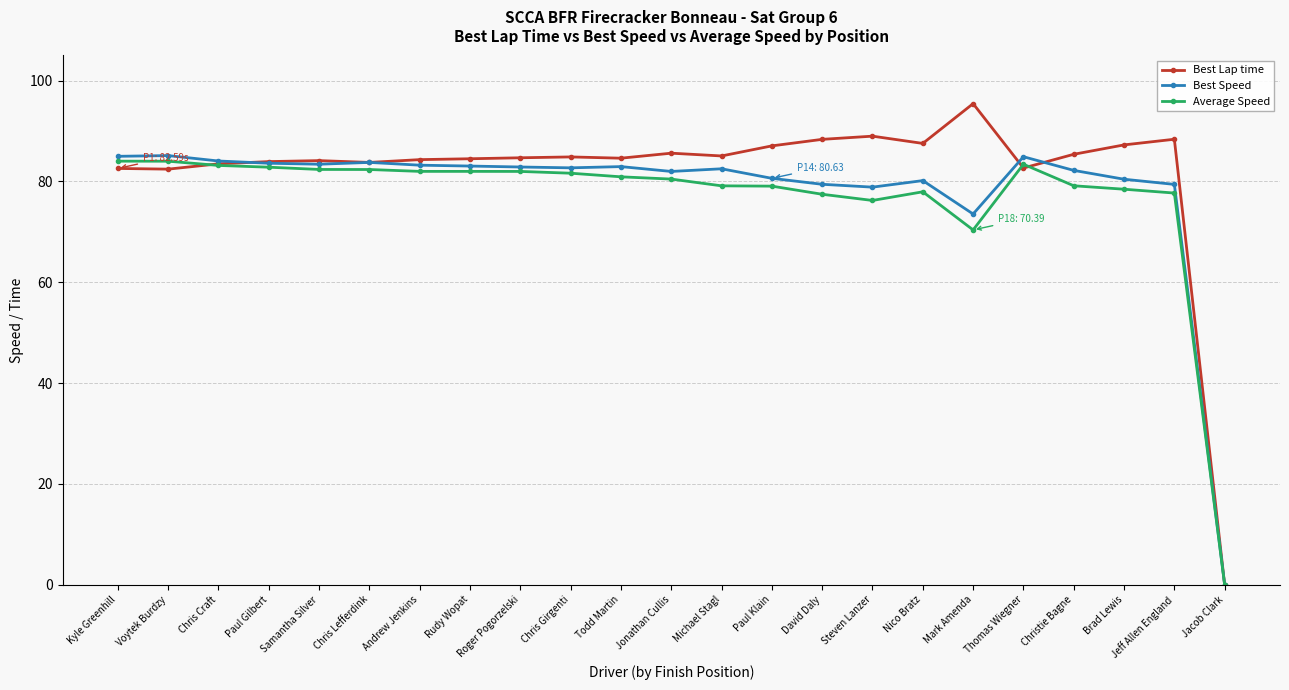

Which label corresponds to the largest value in the chart?

Mark Amenda